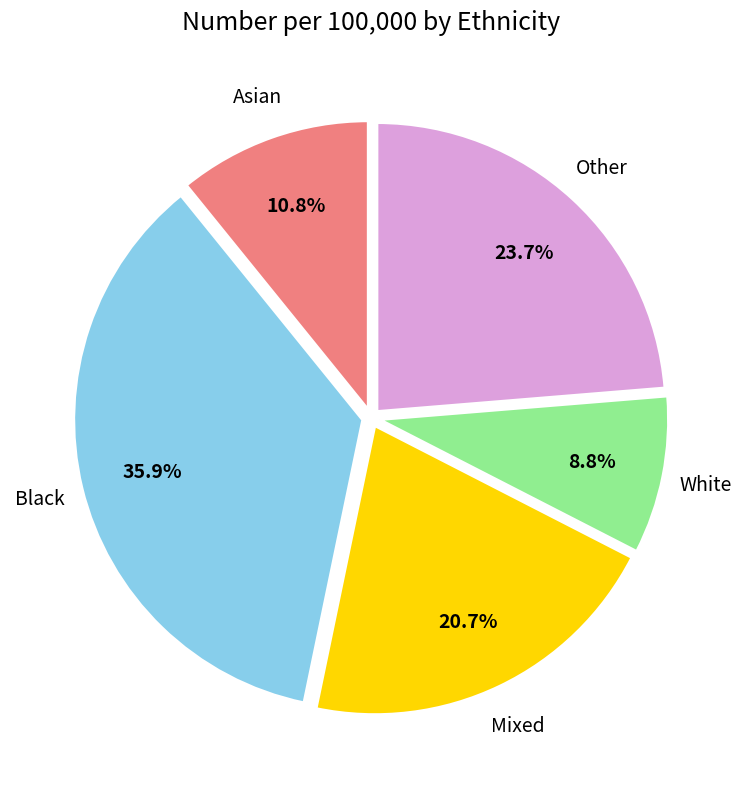

Does any single category account for the majority?

No